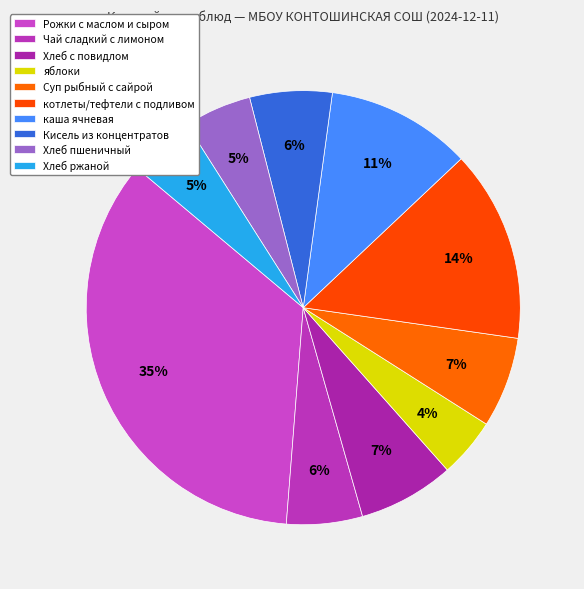

Do Суп рыбный с сайрой and Чай сладкий с лимоном together represent more than half of the pie?

No